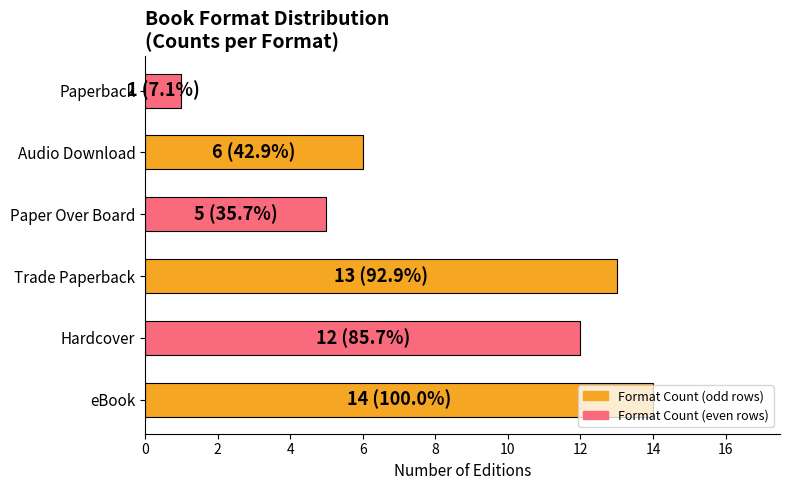

Between Audio Download and Paperback, which is larger?

Audio Download